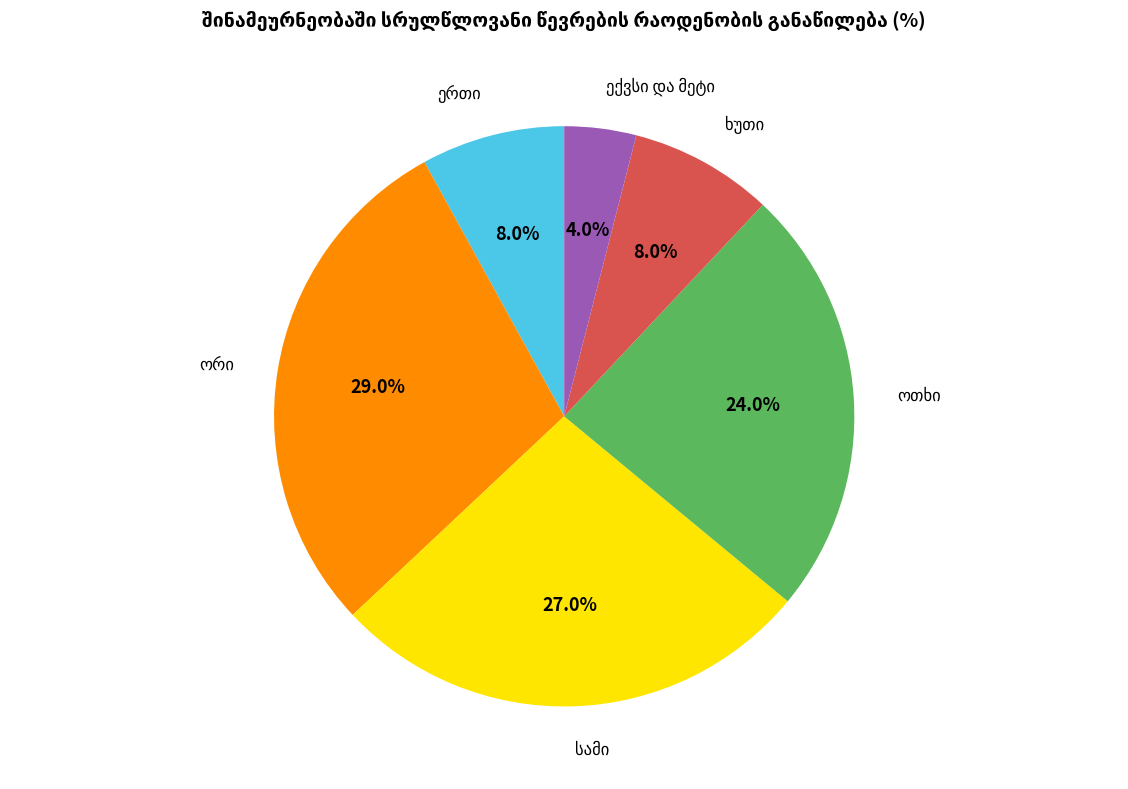

Does any single category account for the majority?

No